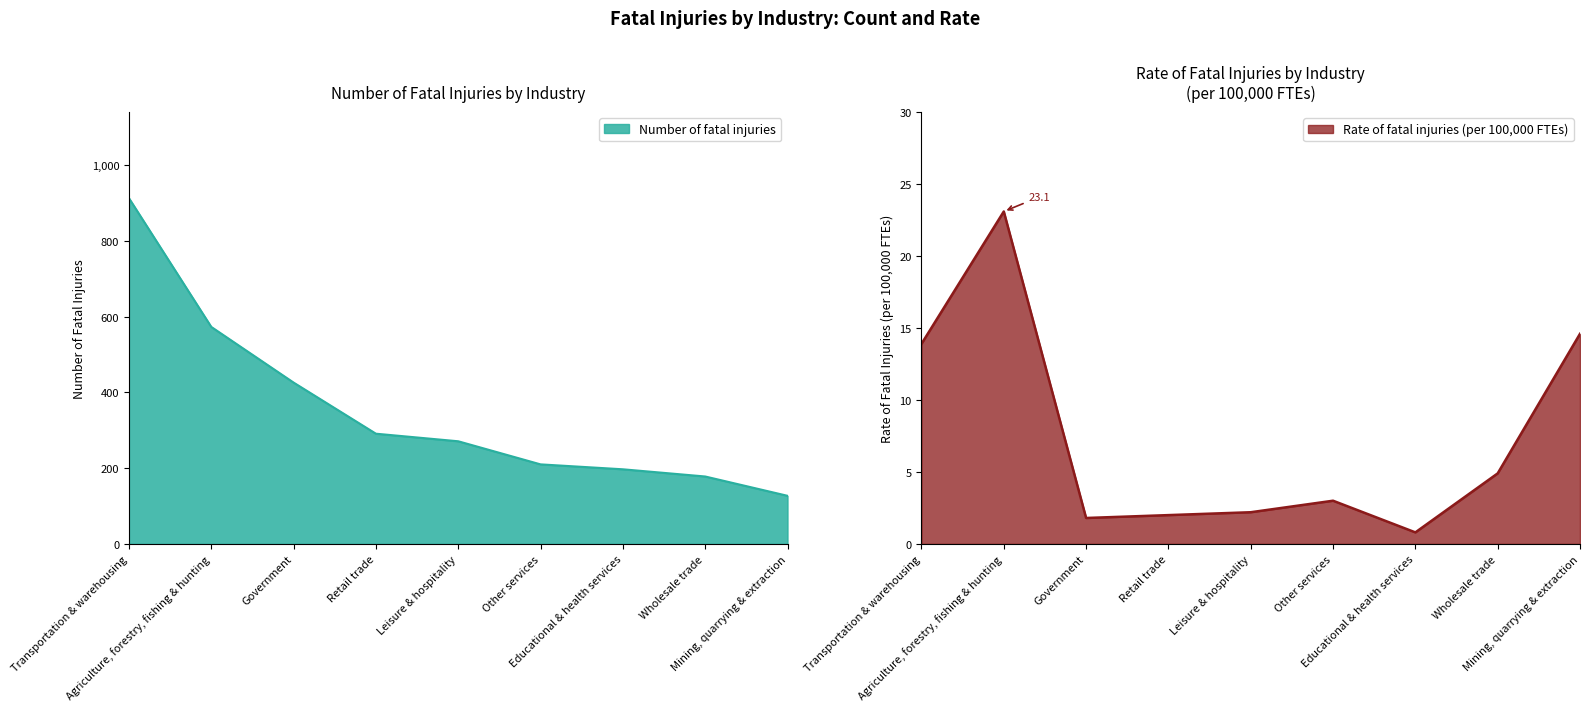

True or false: Rate of fatal injuries (per 100,000 FTEs) and Number of fatal injuries intersect in this chart.

False